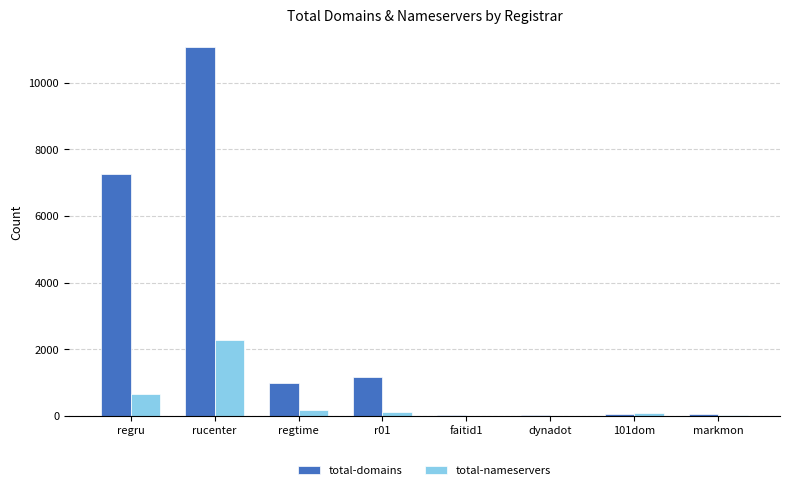

Which category has the highest value in the total-nameservers series?

rucenter